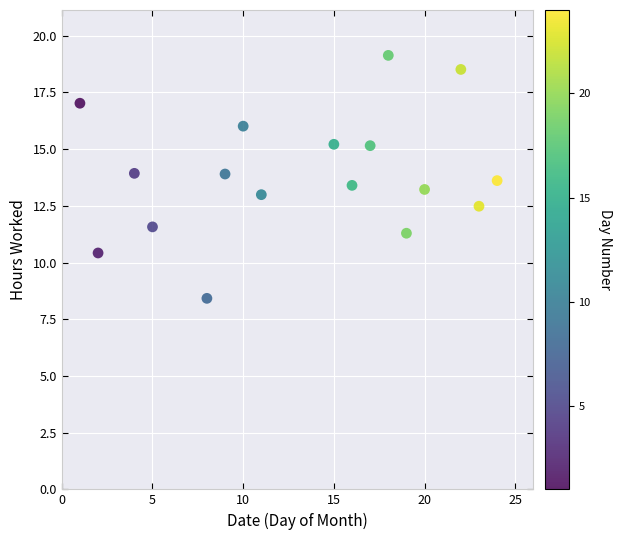

What is the range of X values (max minus min)?

23.0